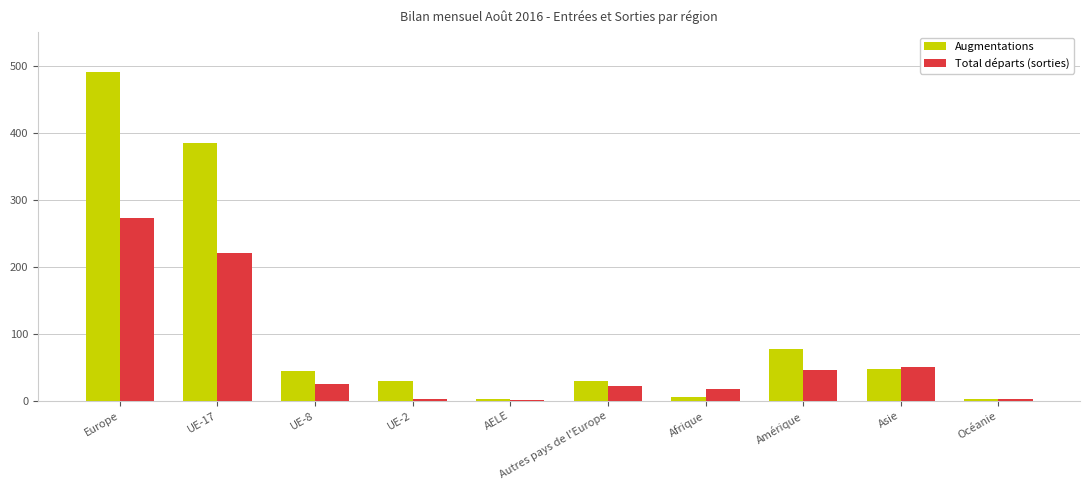

Is it true that Augmentations equals 29 at Autres pays de l'Europe?

True